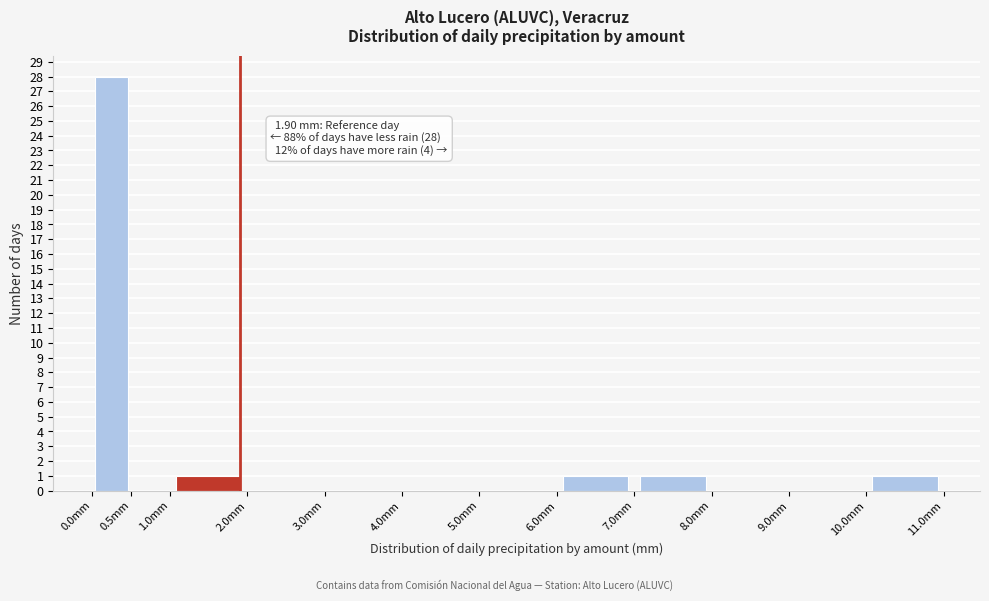

Which range on the x-axis has the tallest bar?

0.0 to 0.5